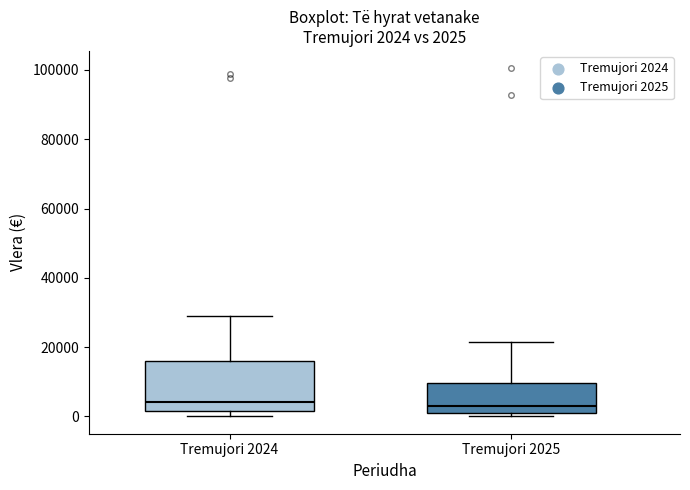

Comparing the boxes themselves (not the whiskers), which one is the tallest?

Tremujori 2024